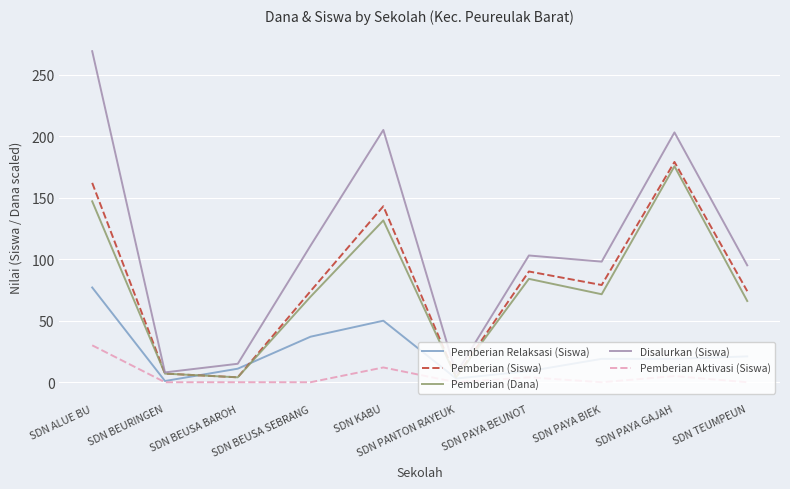

True or false: Pemberian Aktivasi (Siswa) and Disalurkan (Siswa) intersect in this chart.

False